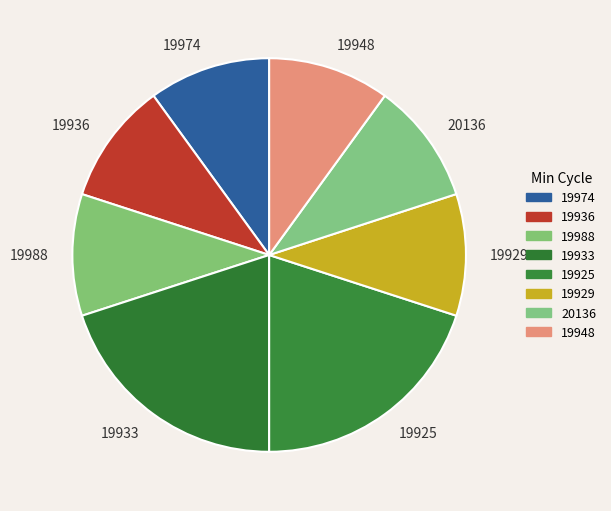

Approximately how many times larger is the value at 19974 compared to 19933?

0.5